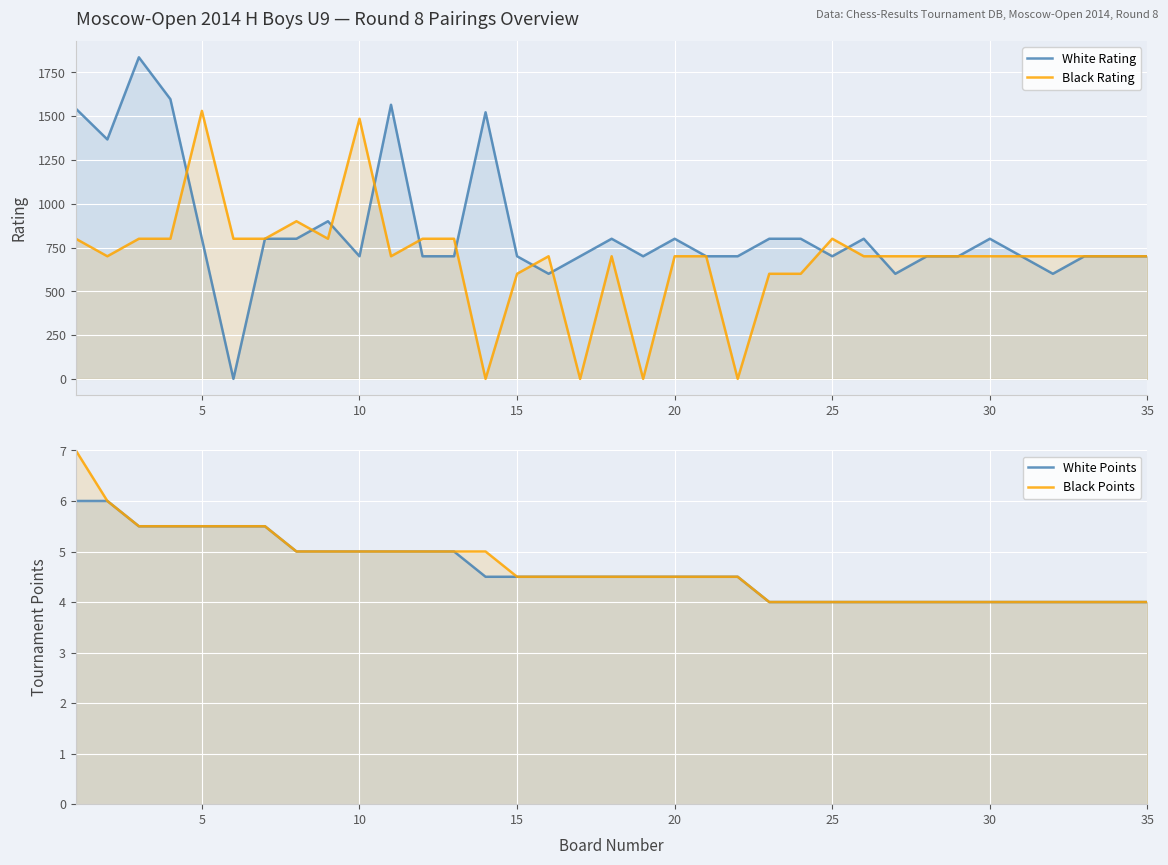

What is the sum of the Black Points values at 20 and 19?

9.0